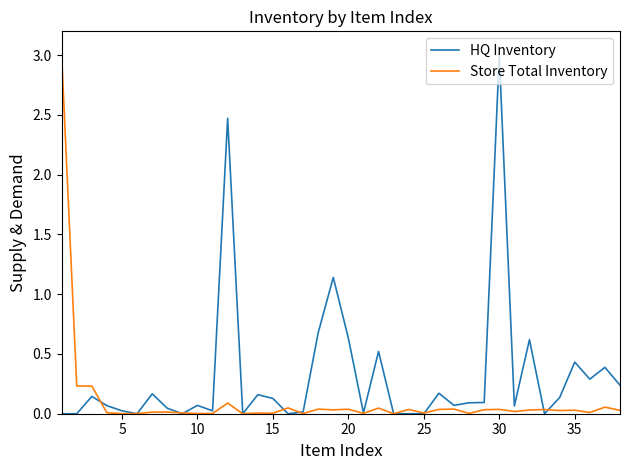

Which series has the largest total across all categories?

HQ Inventory